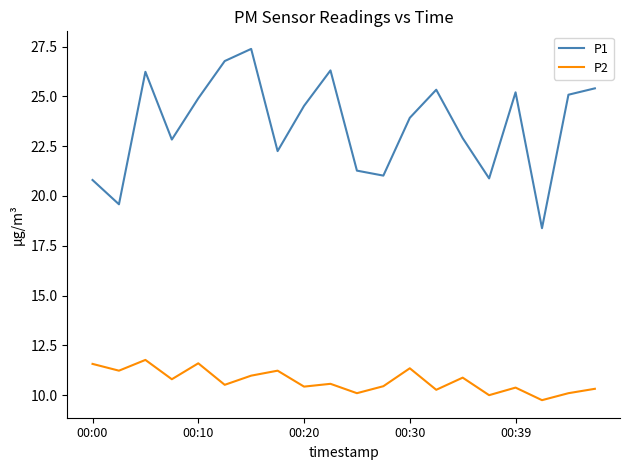

Rank the series by their average value, from lowest to highest.

P2, P1